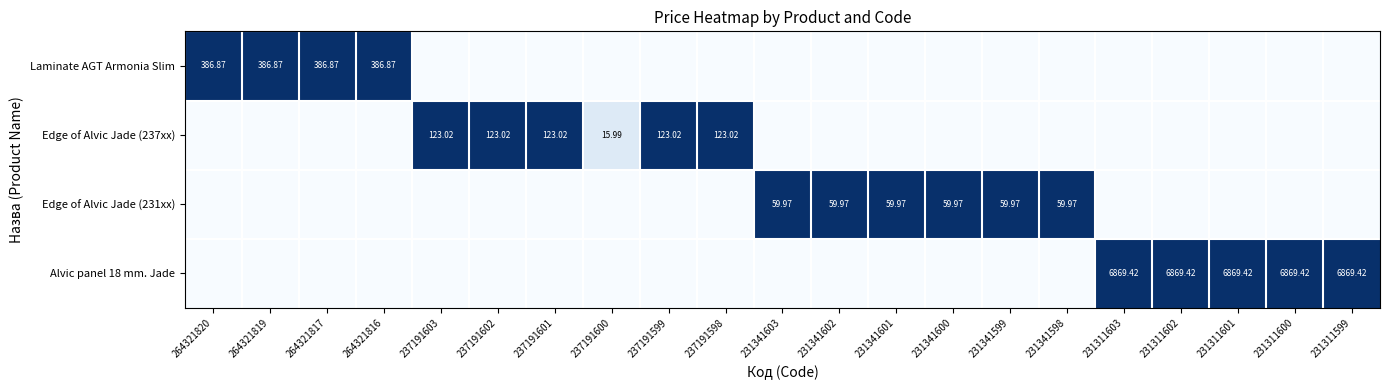

At how many categories does at least one series exceed 0?

21